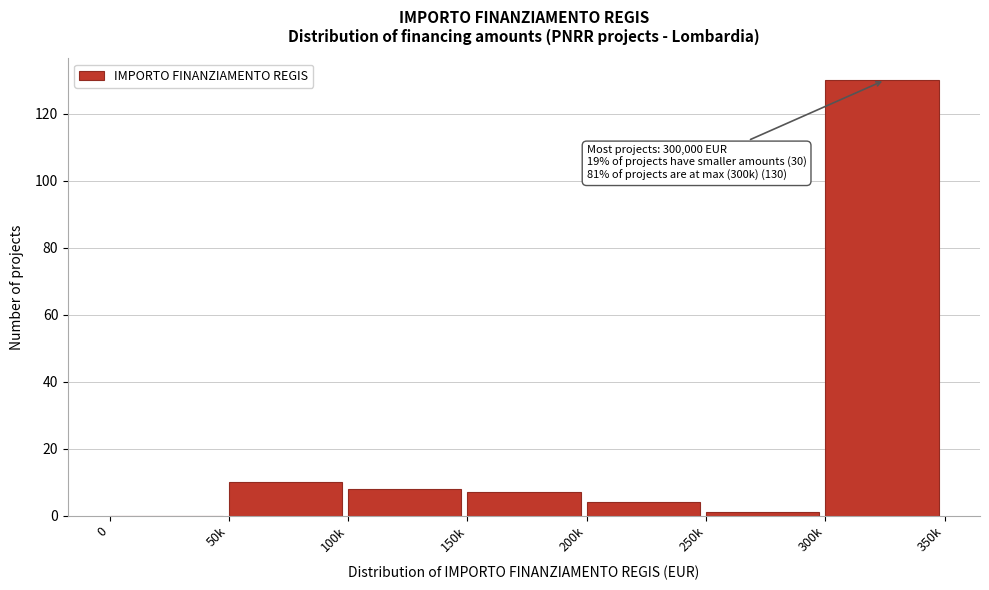

Reading right to left, list all the values displayed in this chart.

300k=130	250k=1	200k=4	150k=7	100k=8	50k=10	0=0